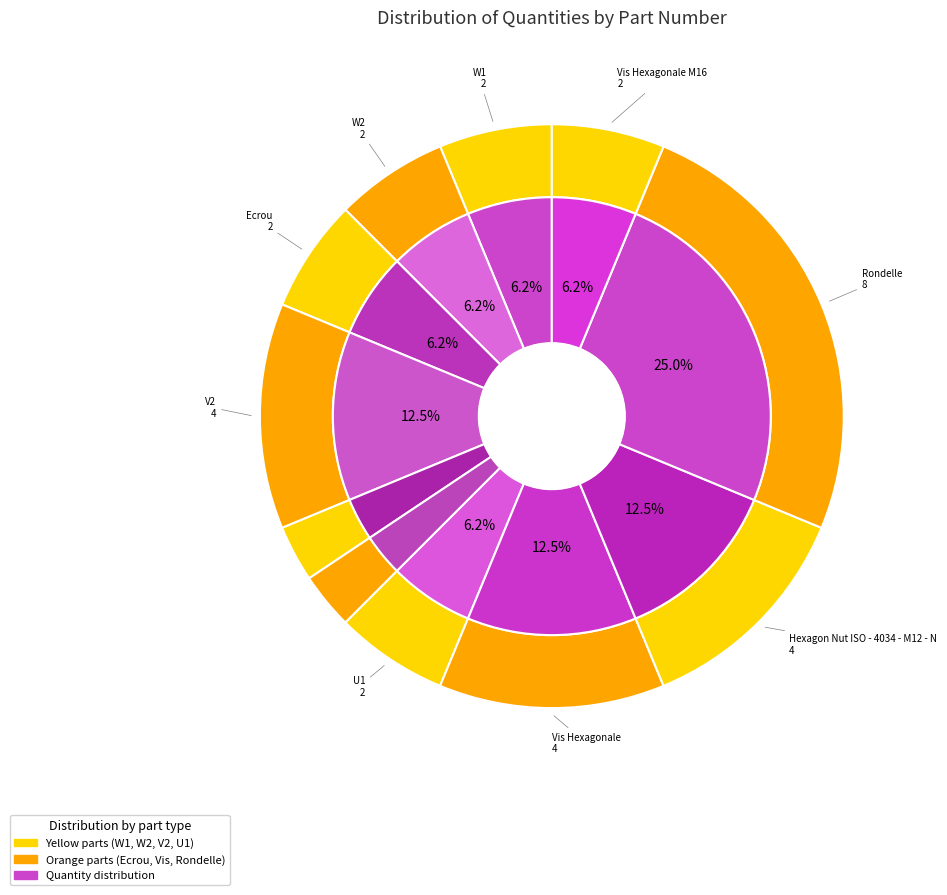

Rank the categories by value from highest to lowest.

Rondelle, V2, Vis Hexagonale, Hexagon Nut ISO - 4034 - M12 - N, W1, W2, Ecrou, U1, Vis Hexagonale M16, V1d, V1g